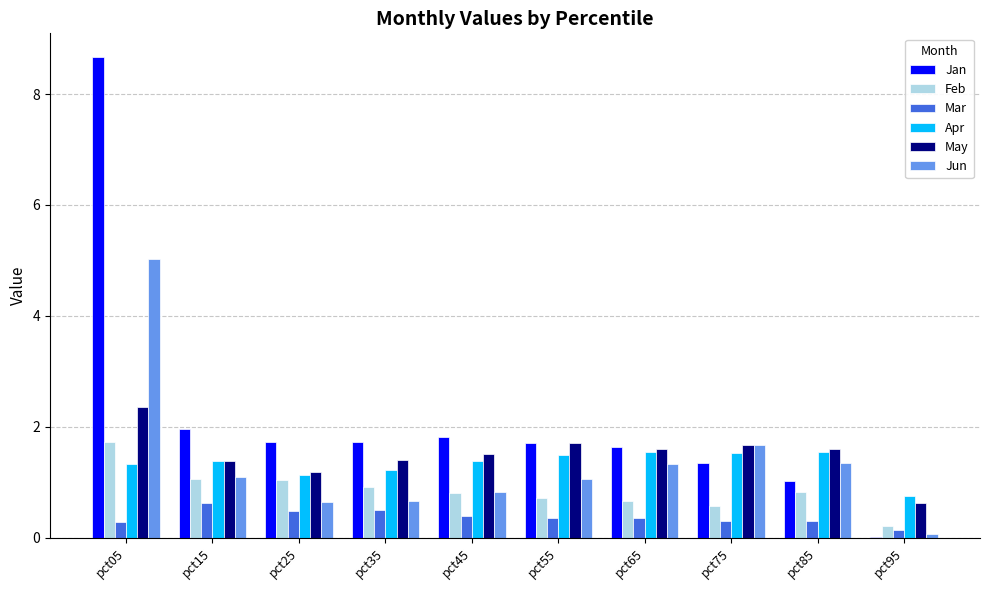

What is the maximum value for Jun?

5.0